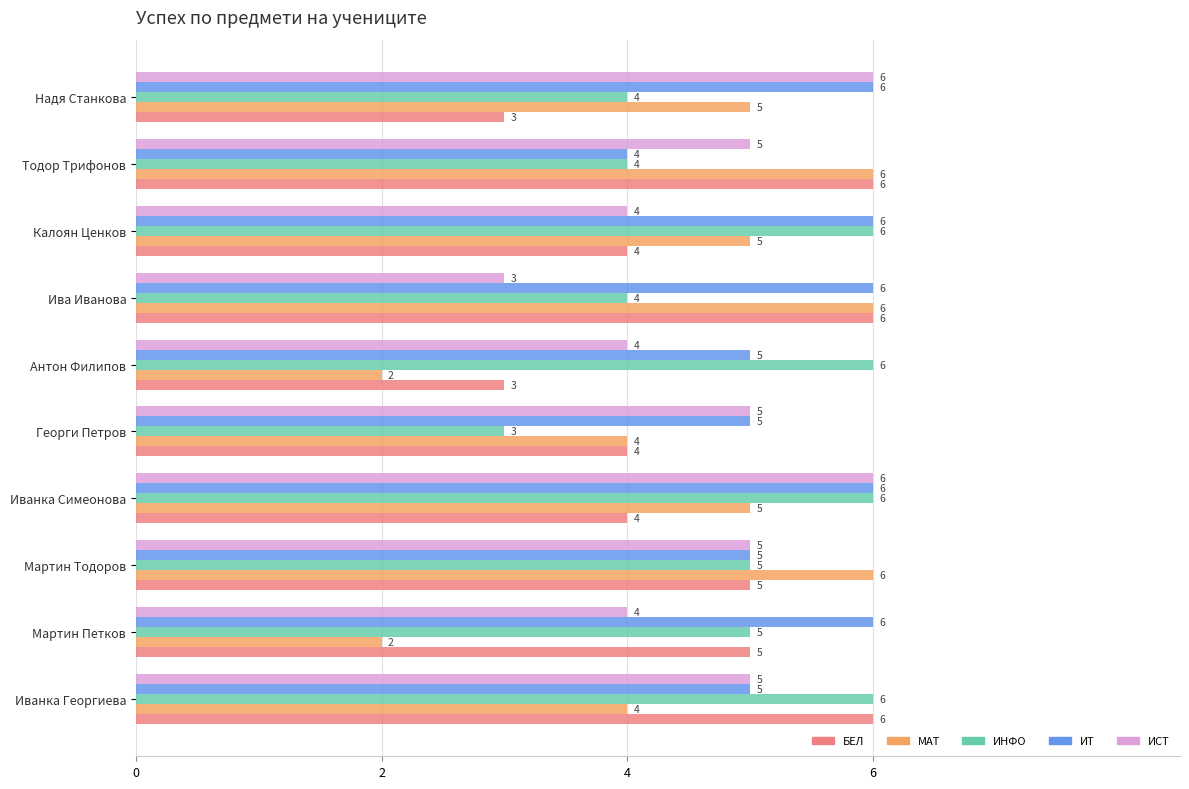

How many distinct data groups are displayed?

5